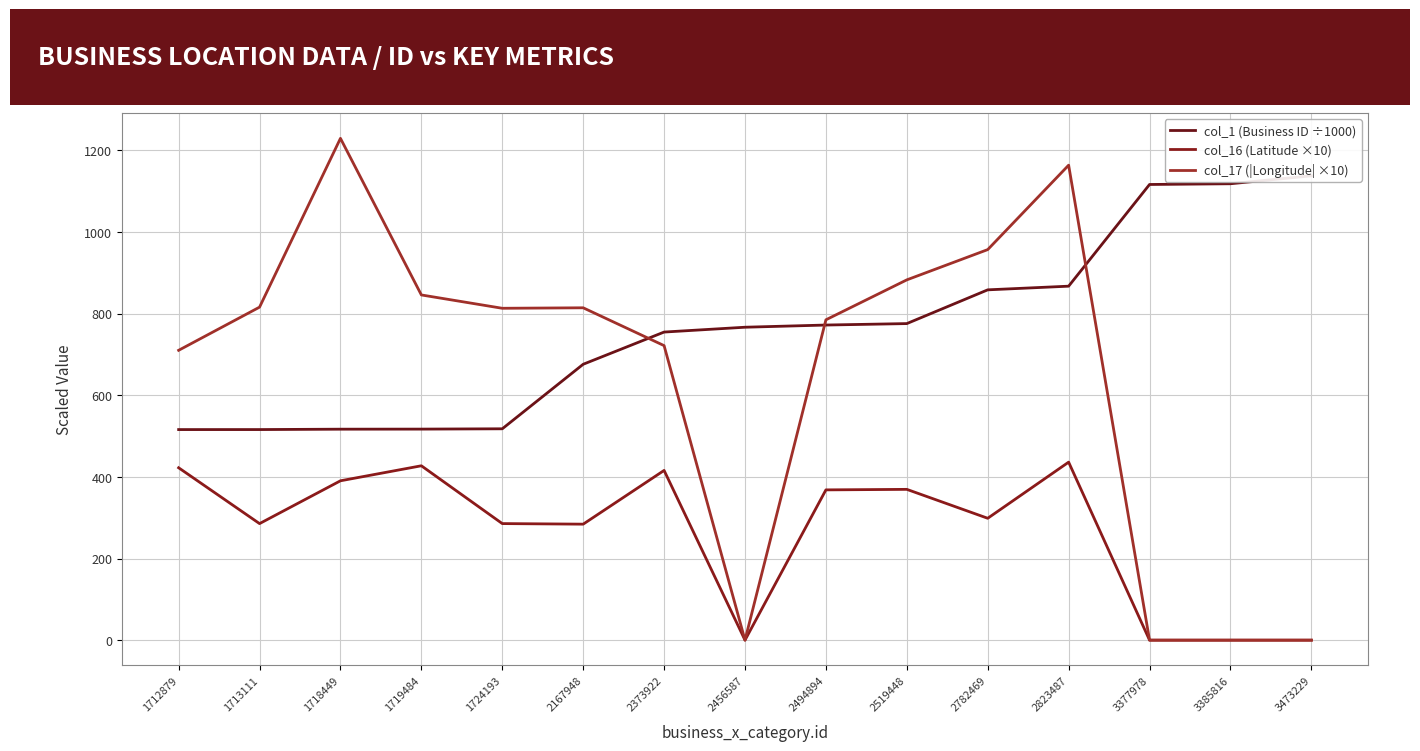

Reading left to right, transcribe all the data shown in this chart.

col_1 (Business ID ÷1000): 1712879=515.8	1713111=515.8	1718449=516.8	1719484=516.9	1724193=517.7	2167948=675.8	2373922=754.6	2456587=766.5	2494894=771.8	2519448=775.4	2782469=858.1	2823487=867.0	3377978=1116.1	3385816=1117.9	3473229=1137.4
col_16 (Latitude ×10): 1712879=422.2	1713111=285.5	1718449=390.3	1719484=427.1	1724193=285.5	2167948=284.1	2373922=415.7	2456587=0.0	2494894=368.1	2519448=369.4	2782469=298.5	2823487=436.0	3377978=0.0	3385816=0.0	3473229=0.0
col_17 (|Longitude| ×10): 1712879=710.0	1713111=815.7	1718449=1229.1	1719484=845.5	1724193=812.9	2167948=814.1	2373922=721.4	2456587=-0.0	2494894=784.6	2519448=882.5	2782469=956.6	2823487=1163.4	3377978=-0.0	3385816=-0.0	3473229=-0.0